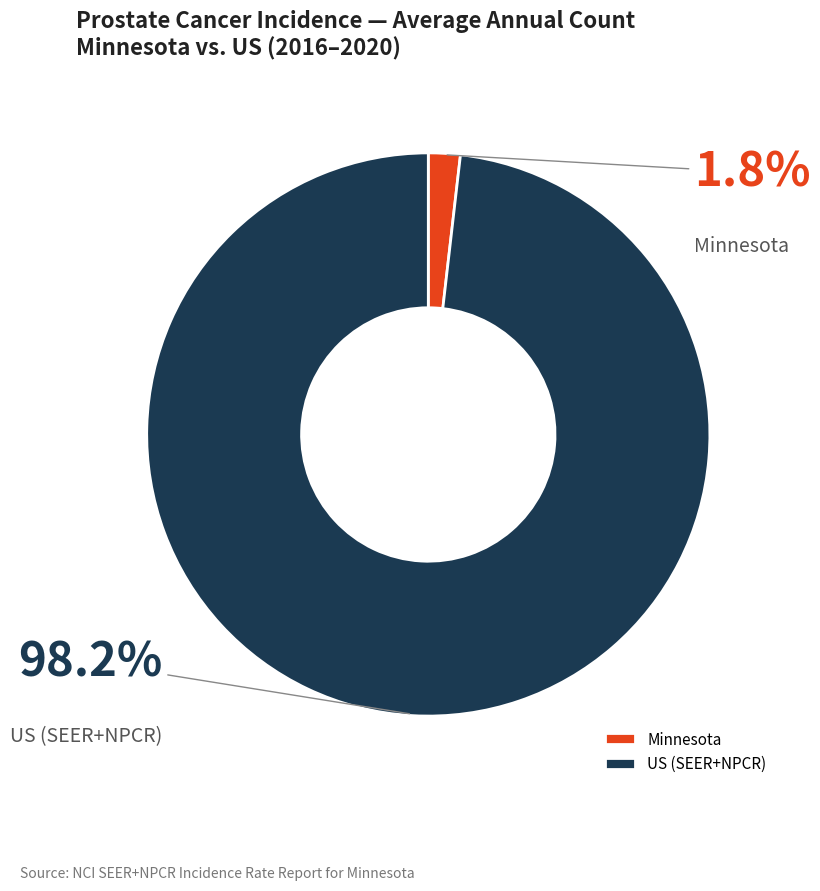

What is the largest slice in the pie chart?

US (SEER+NPCR)